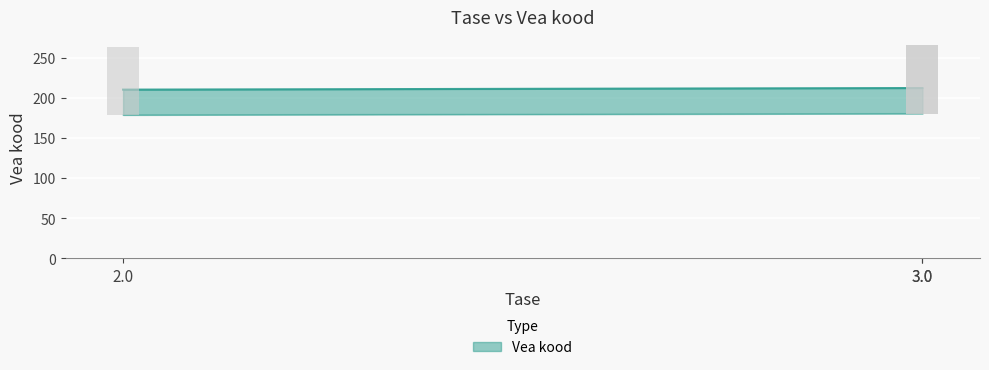

What is the value of the 1st bar from the left?

210